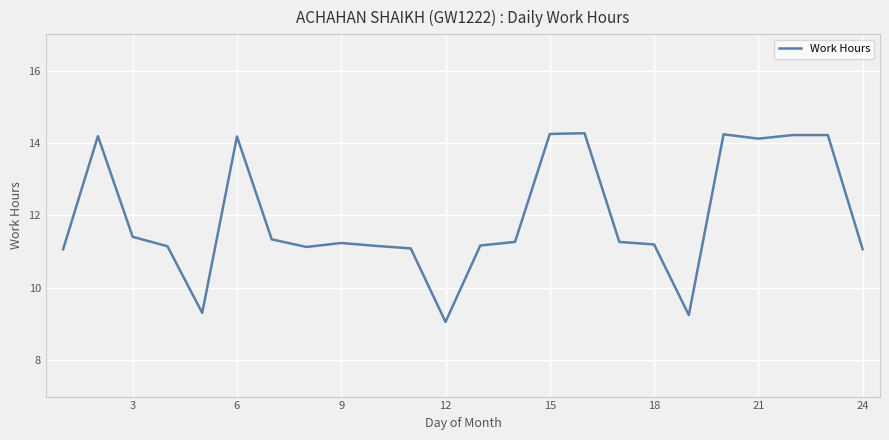

What is the maximum value shown in the chart?

14.3